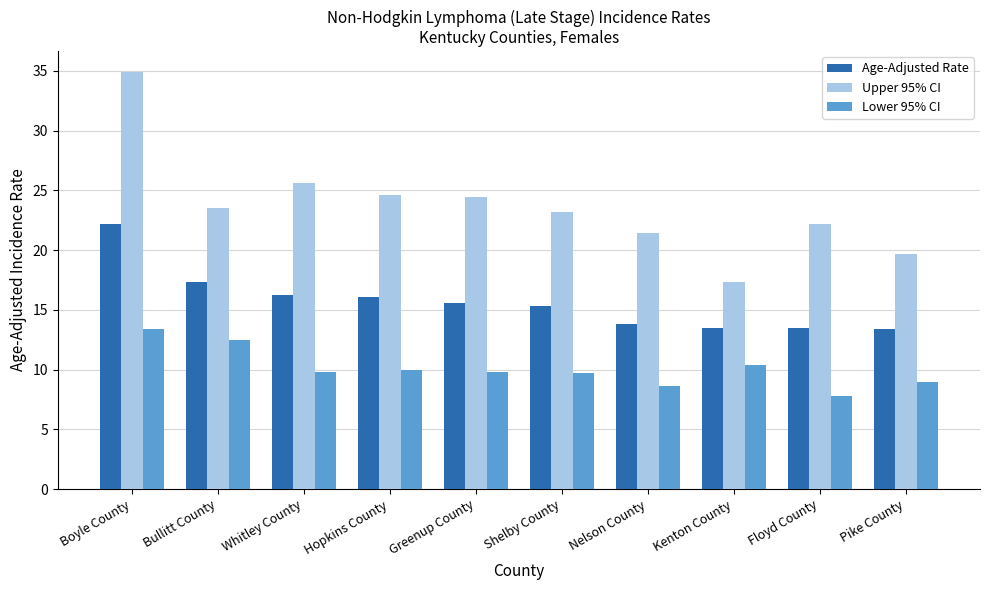

What is the average value of the Age-Adjusted Rate series?

15.7